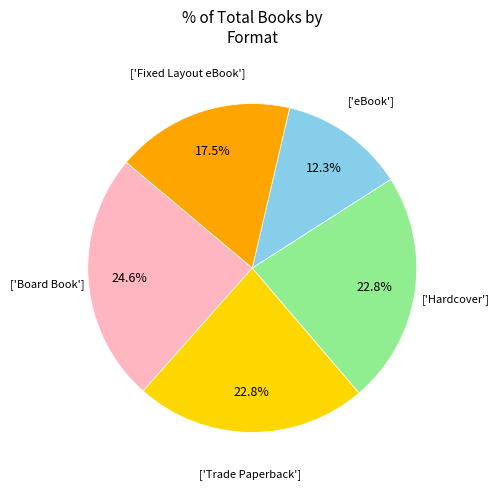

Is there a majority slice in this chart?

No